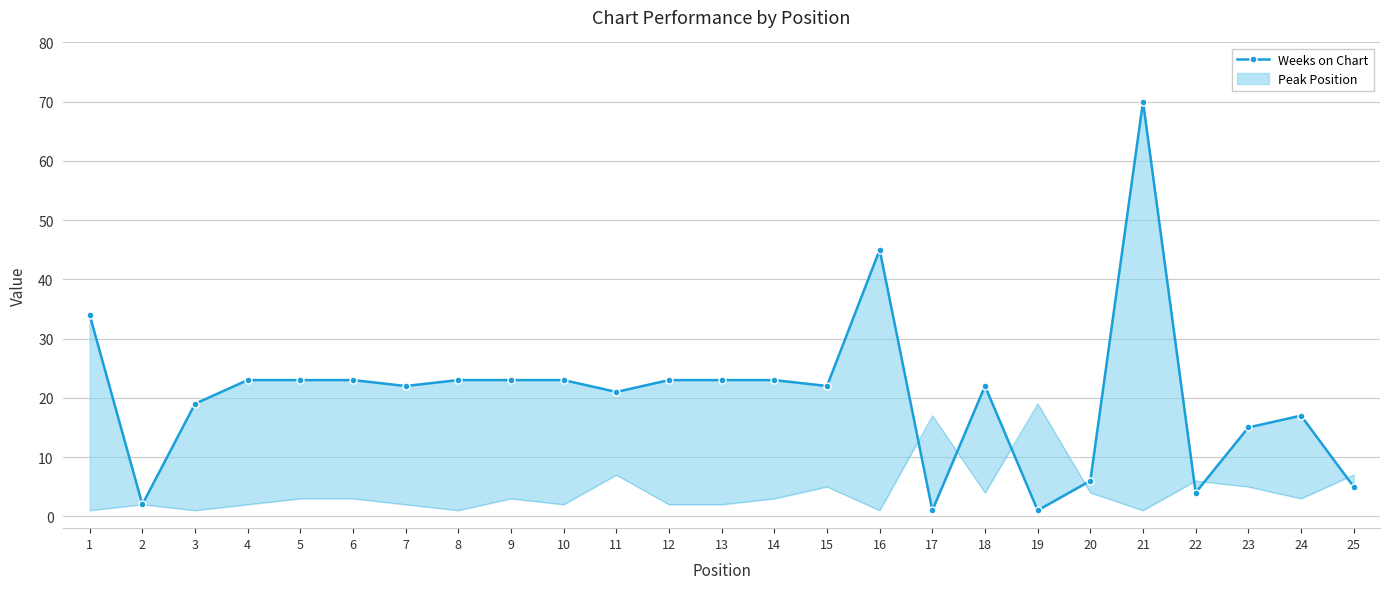

True or false: the data shows 23 at 12.

True